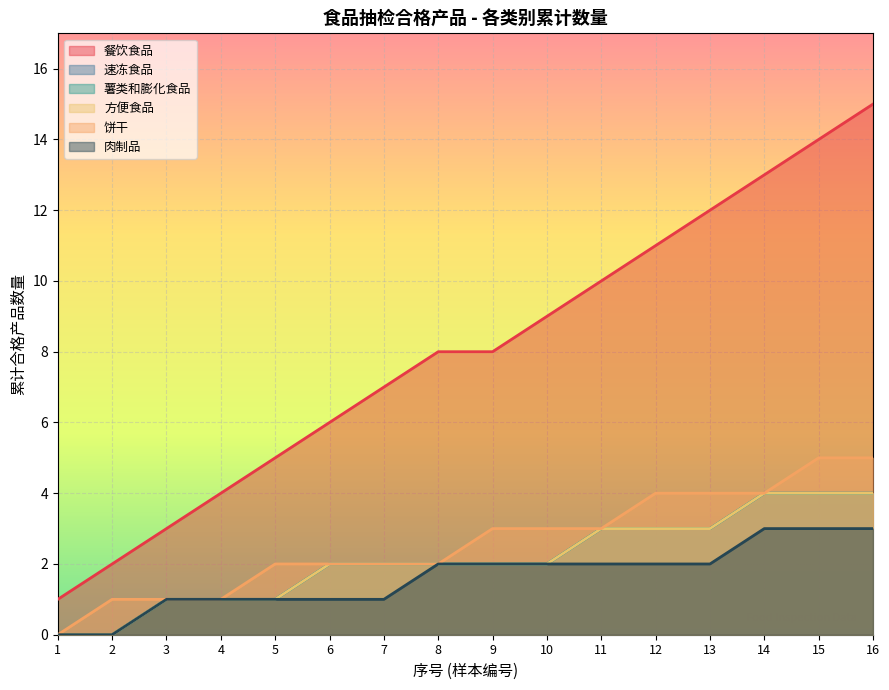

Does the chart display data point markers on the line(s)?

No